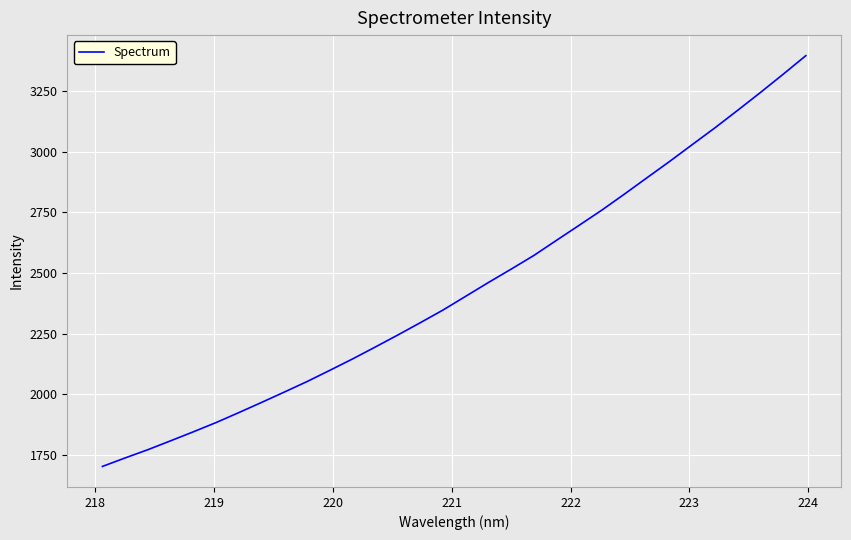

Does the chart have visible grid lines?

Yes